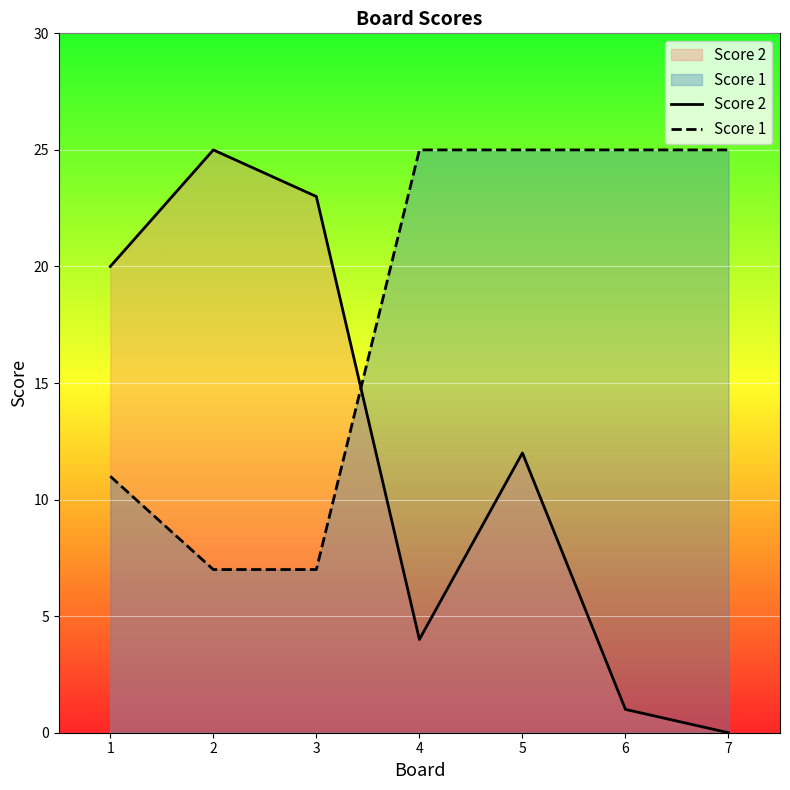

What is the difference between the highest and lowest values at 7?

25